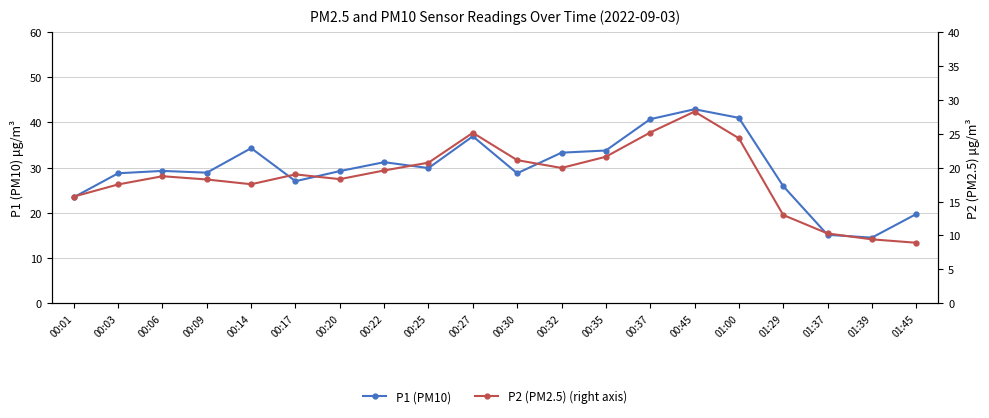

What are all the series names shown in the legend?

P1 (PM10), P2 (PM2.5) (right axis)